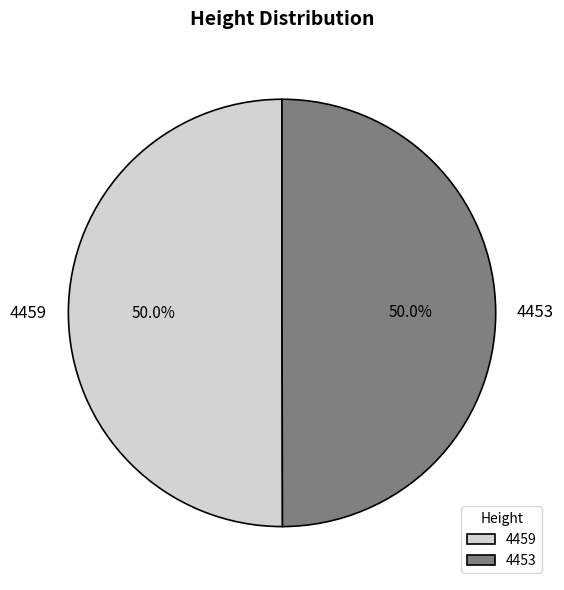

How much of the chart is everything except 4459?

50.0%